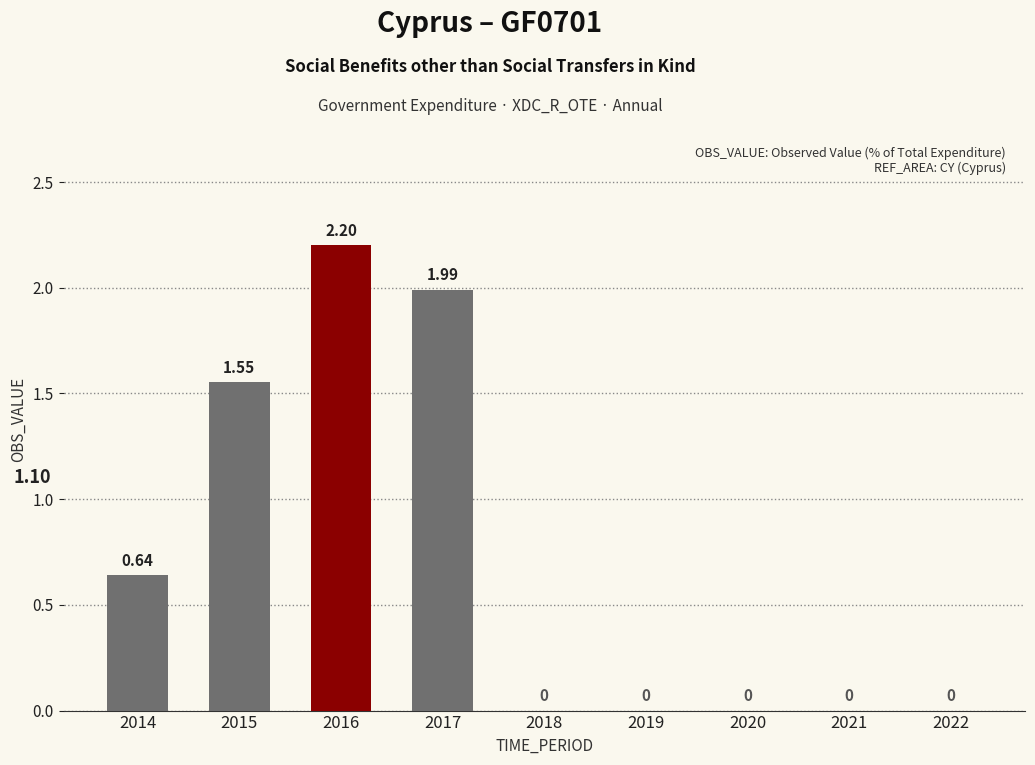

The chart shows a value of 0.9 at 2020. True or false?

False